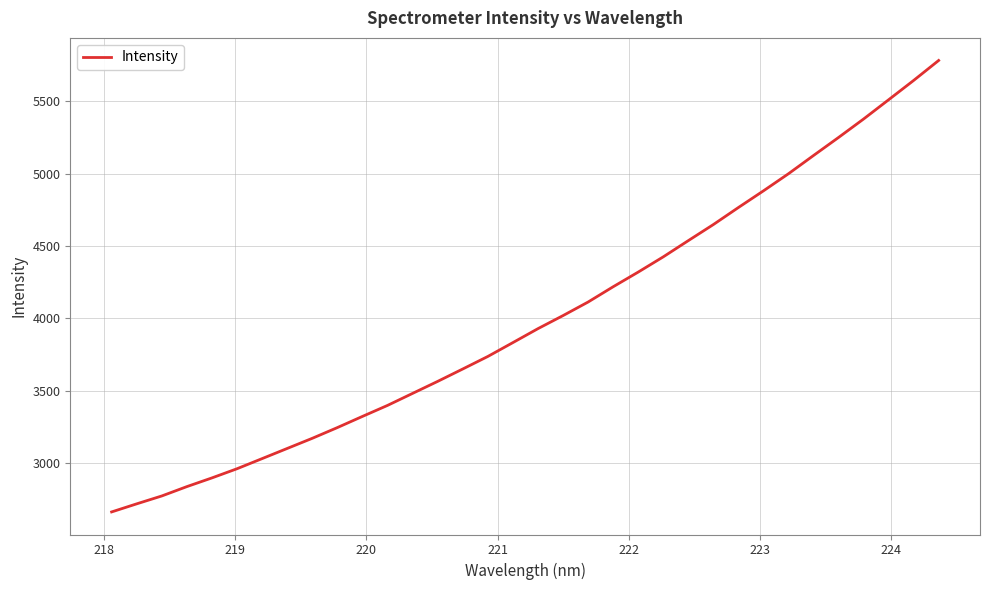

What is the sum of all values?

135919.7